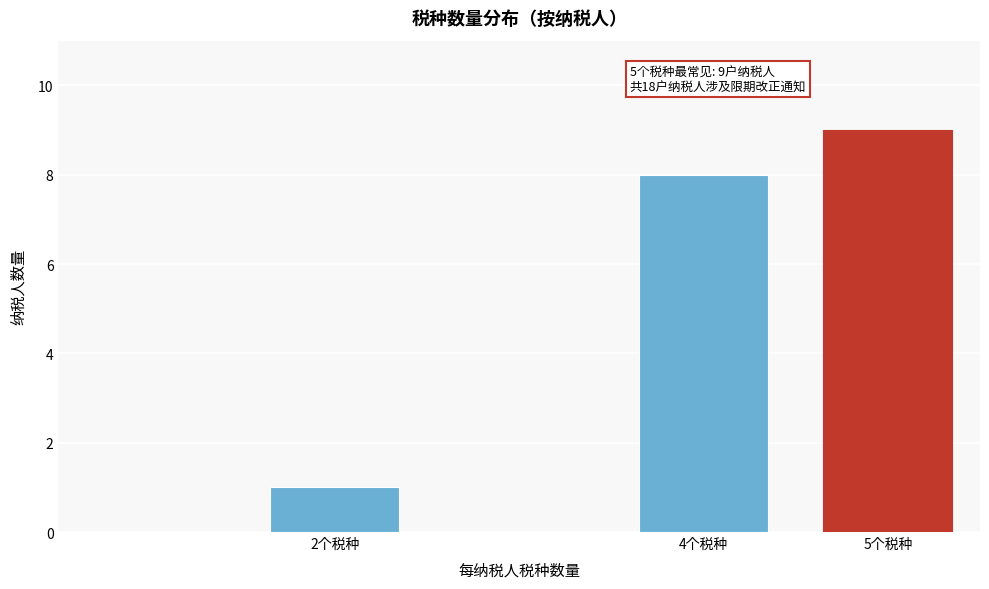

Reading left to right, extract all data points from this chart.

1	8	9